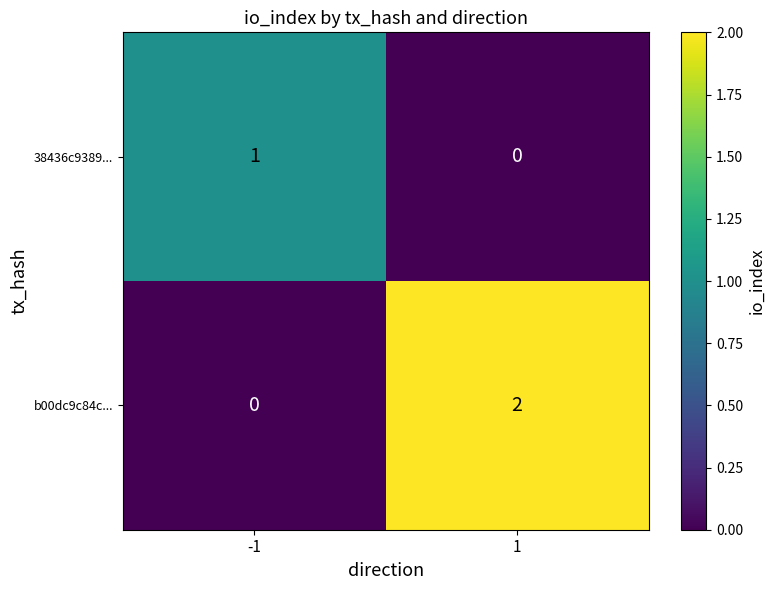

Which series has the largest total across all categories?

b00dc9c84c...